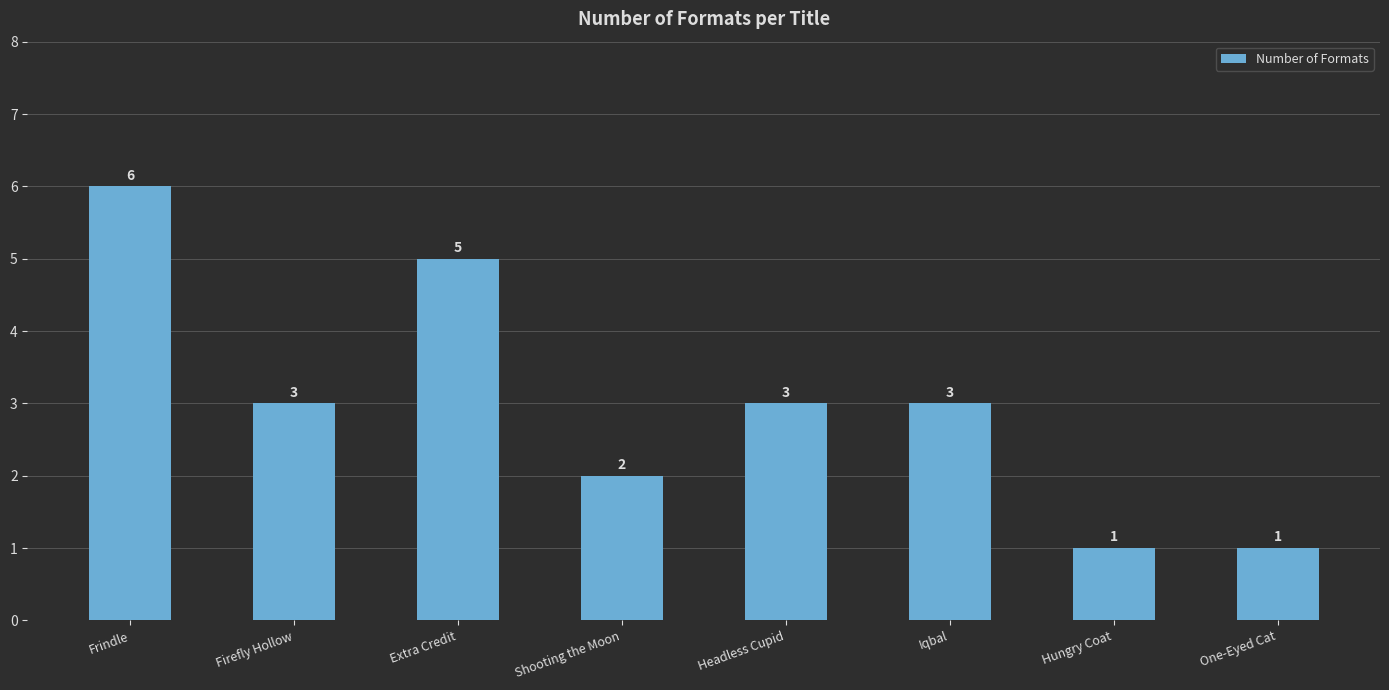

The chart shows a value of 3 at Shooting the Moon. True or false?

False